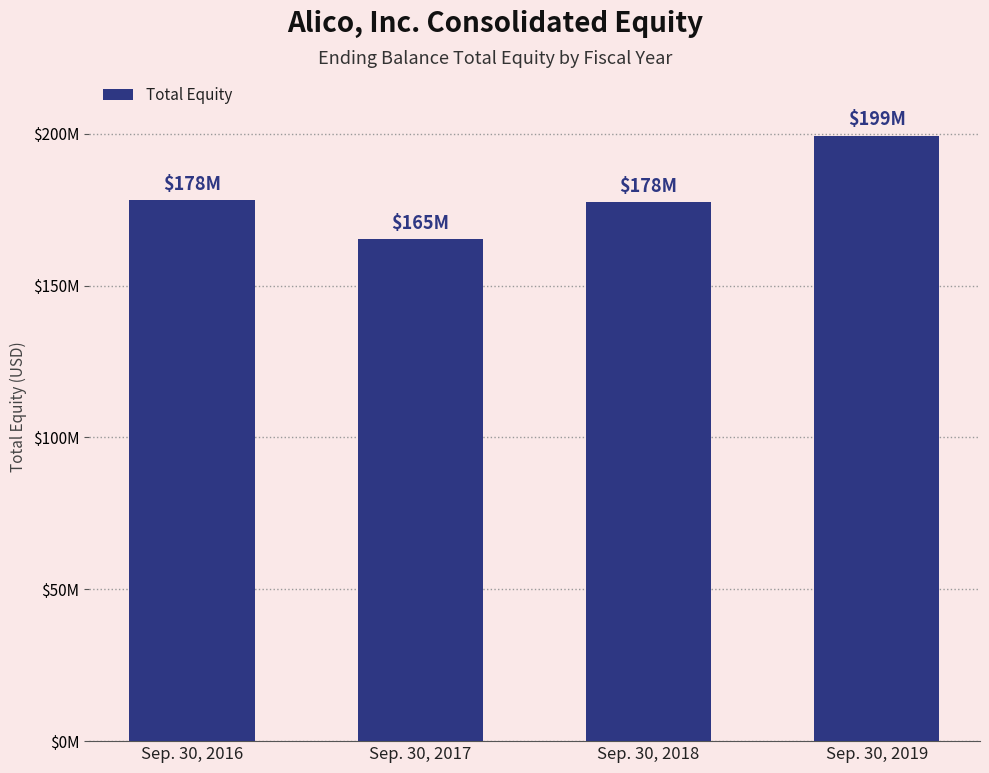

True or false: the data shows 264112404 at Sep. 30, 2016.

False